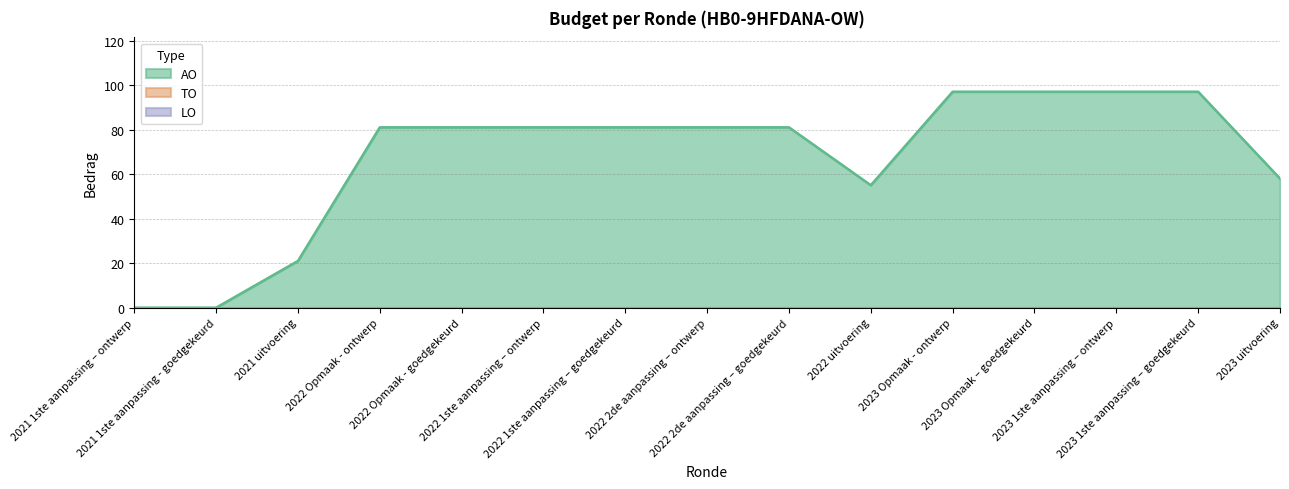

True or false: AO and TO cross at least once.

False